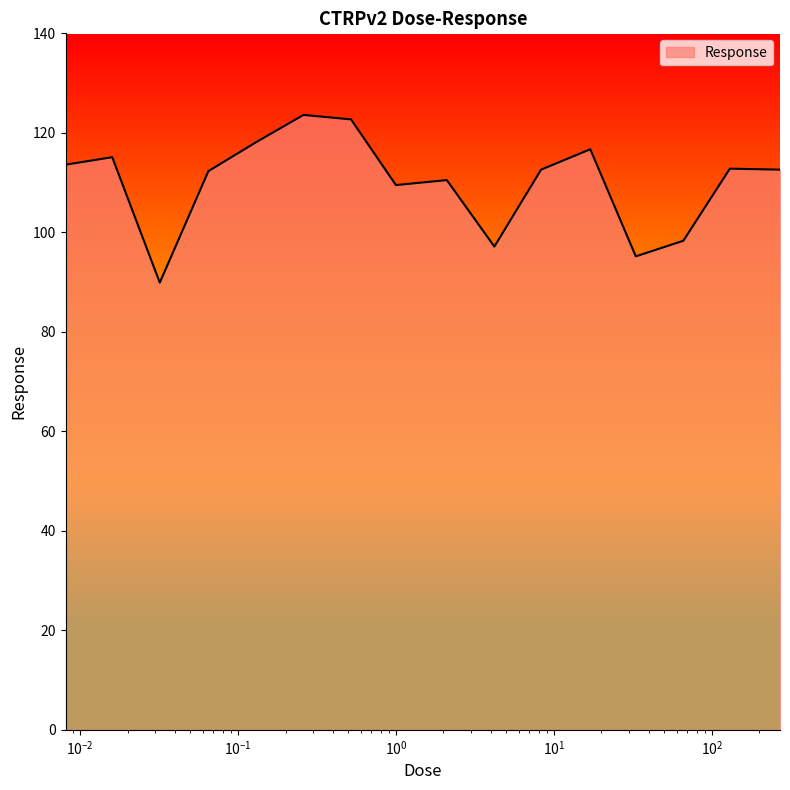

How many lines are shown in the chart?

1